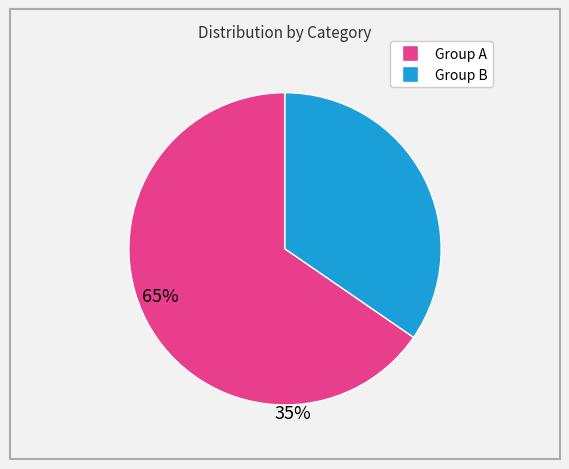

Is there a majority slice in this chart?

Yes